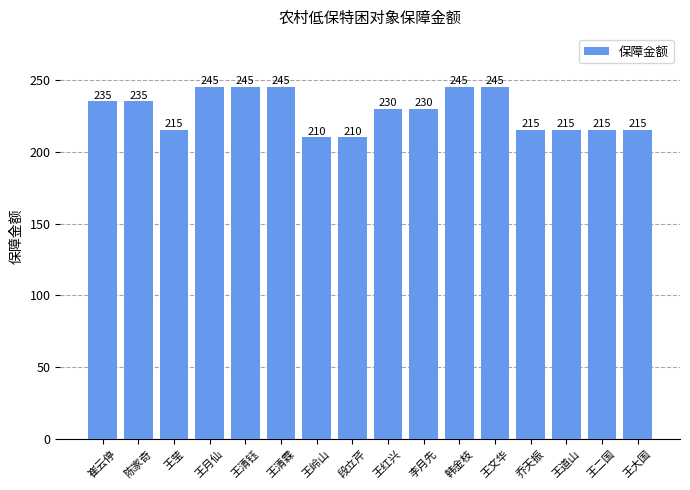

Are the bars grouped side by side (vs. stacked)?

No